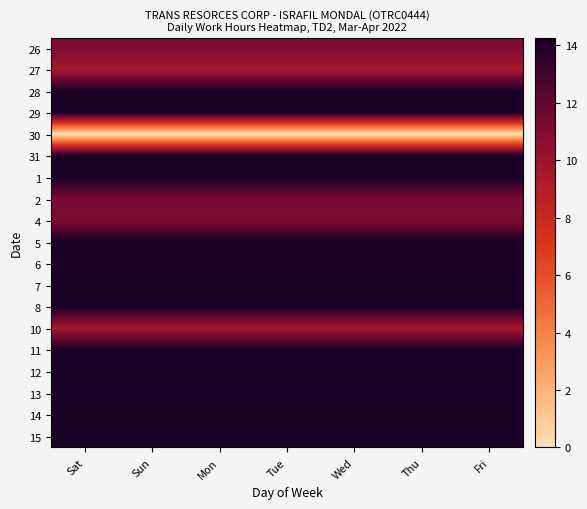

How many distinct data groups are displayed?

19